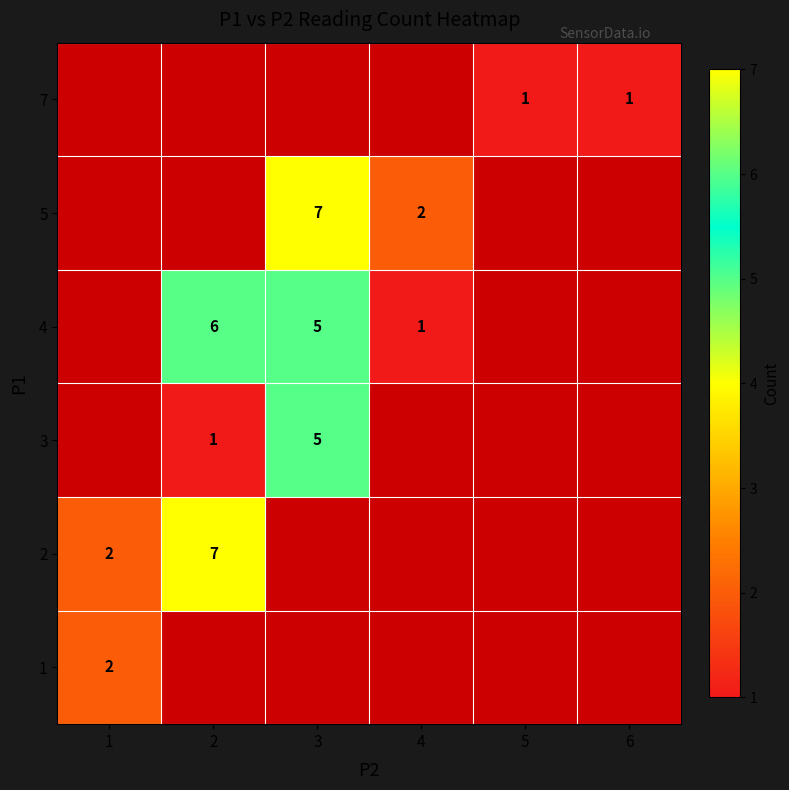

The value of 7 at 6 is 2. True or false?

False